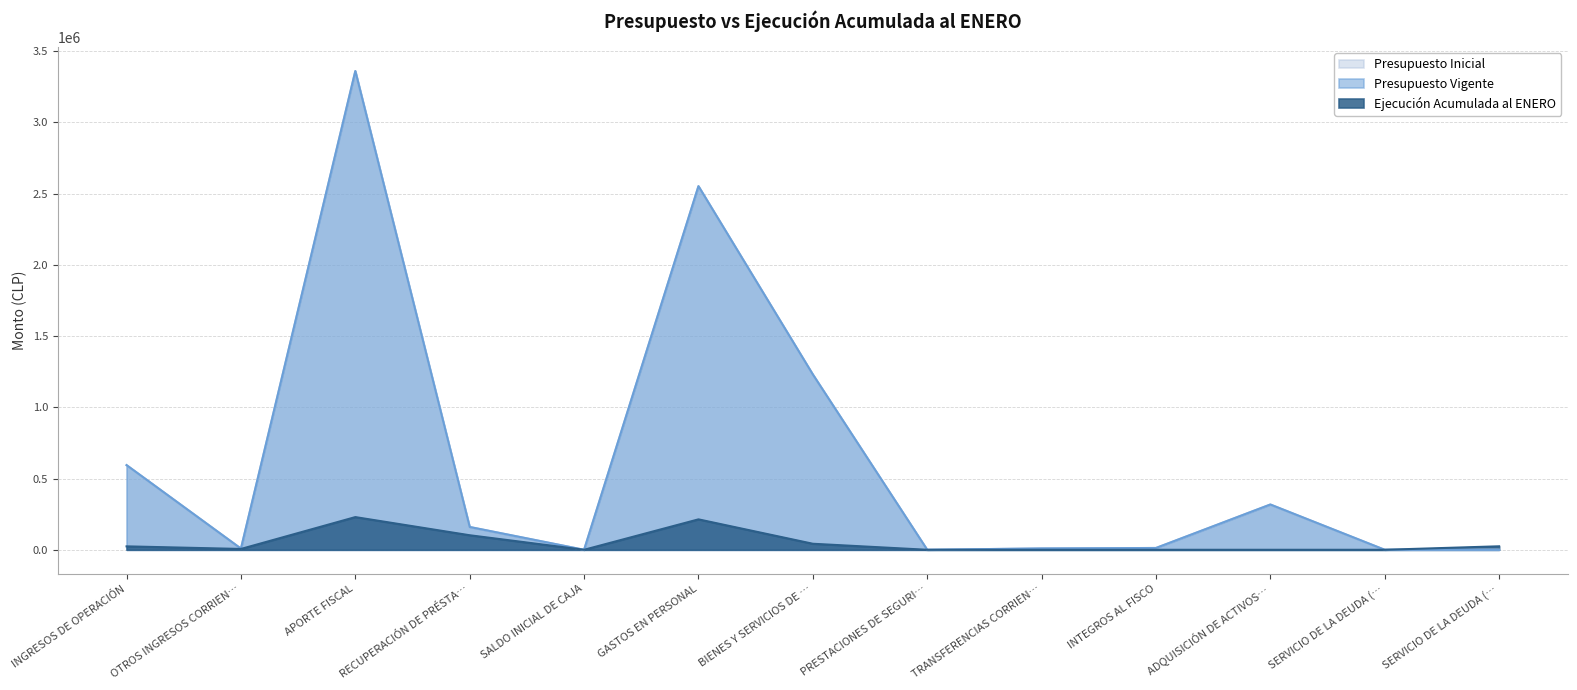

How many interior local valleys does the Ejecución Acumulada al ENERO series have?

2